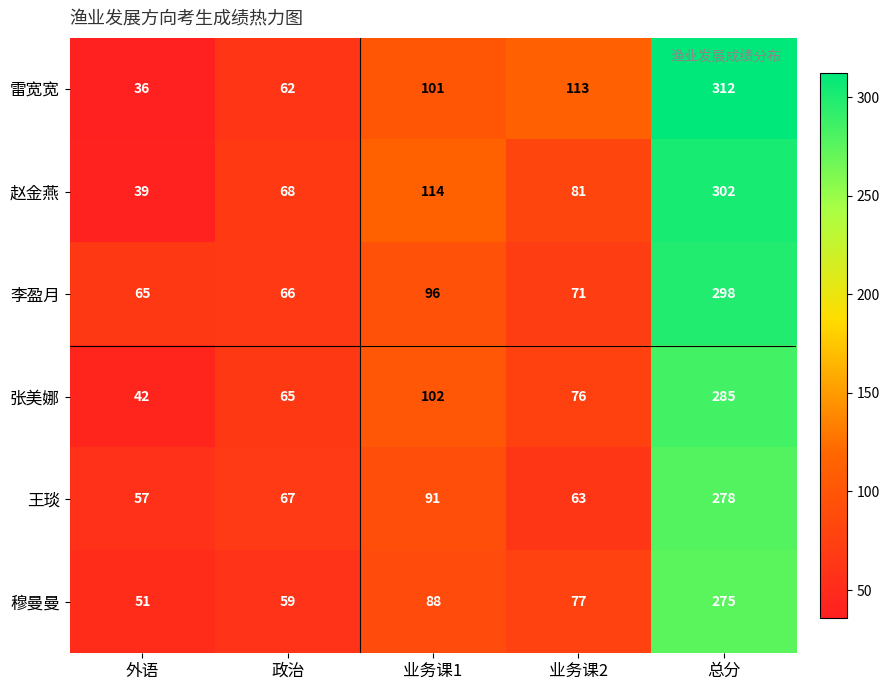

What is the sum of all 雷宽宽 values?

624